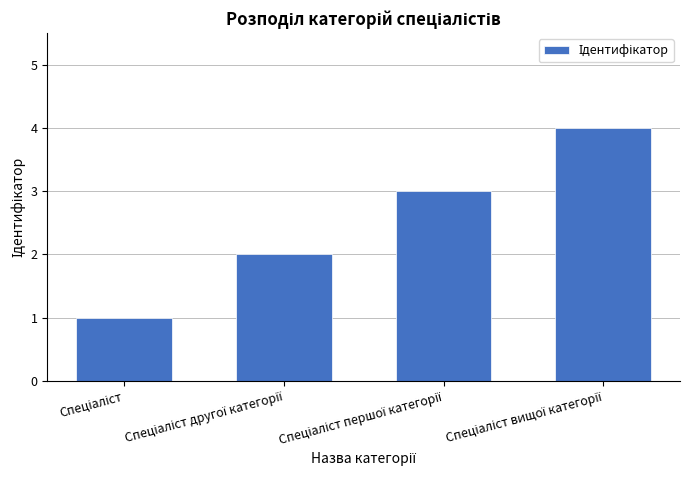

What is the sum of all values?

10